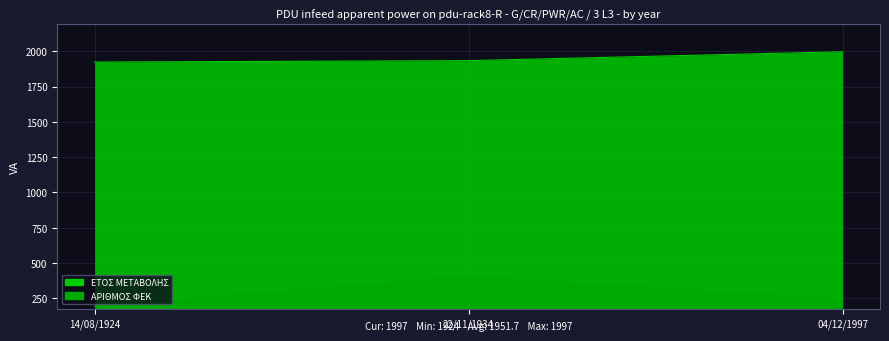

What is the total value across all series at 14/08/1924?

2118